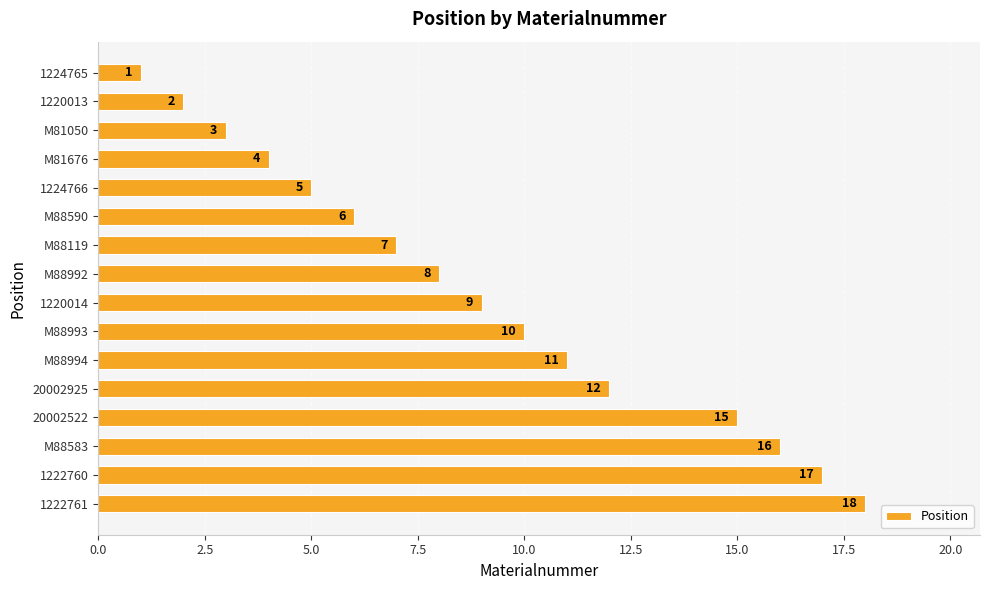

Which has a higher value, 20002925 or M88590?

20002925